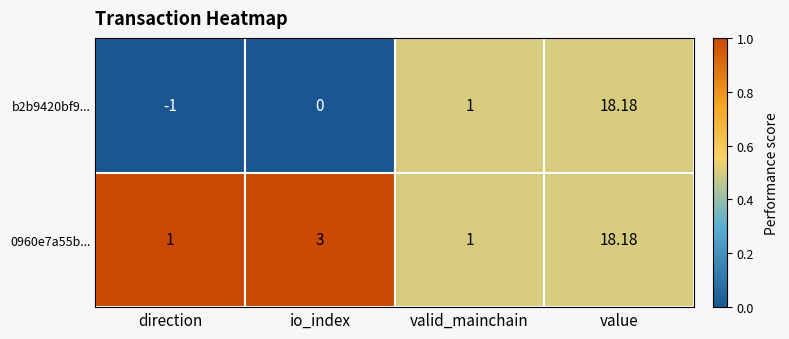

At direction, list the series in order from largest to smallest.

0960e7a55b..., b2b9420bf9...